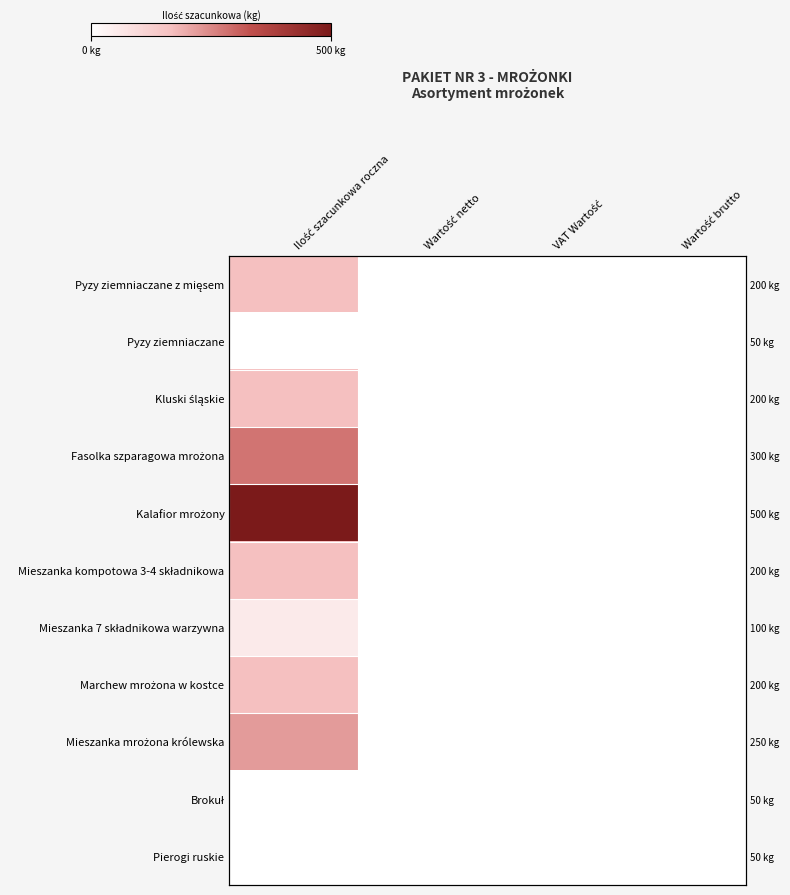

Which series changed the most between Ilość szacunkowa roczna and Wartość brutto?

Kalafior mrożony